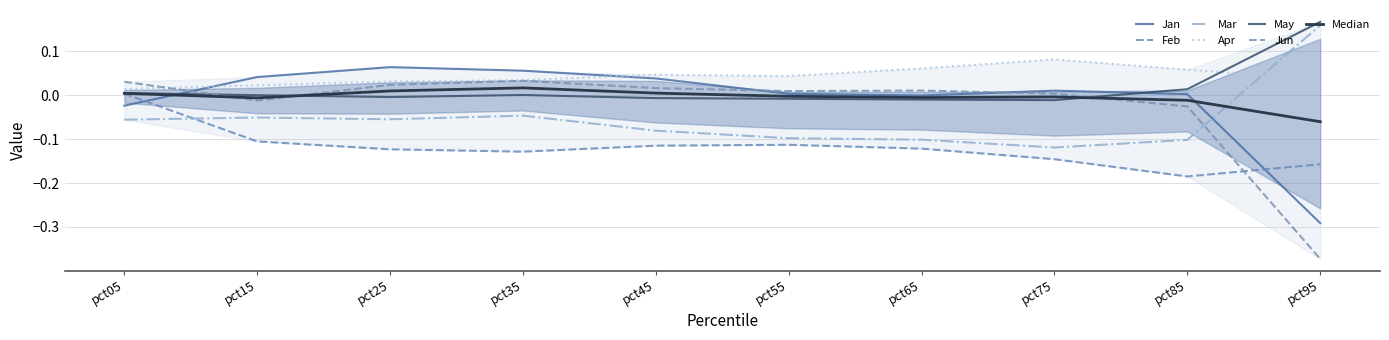

What is the spread (max minus min) of values at pct15?

0.1